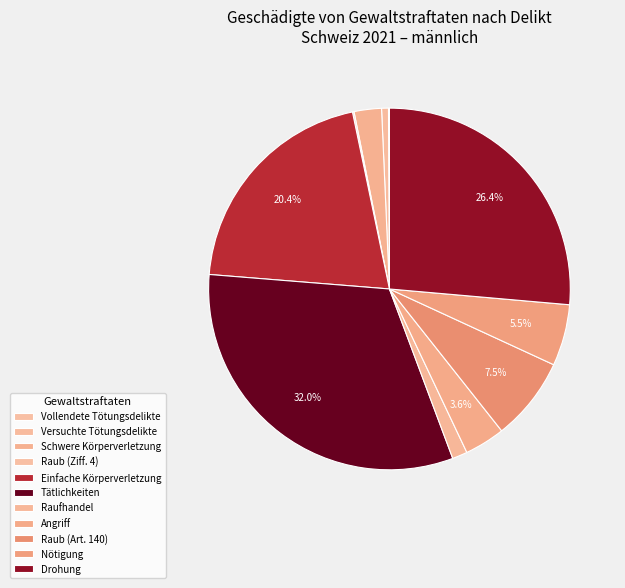

What percentage is the Raufhandel slice, to the nearest percent?

1%